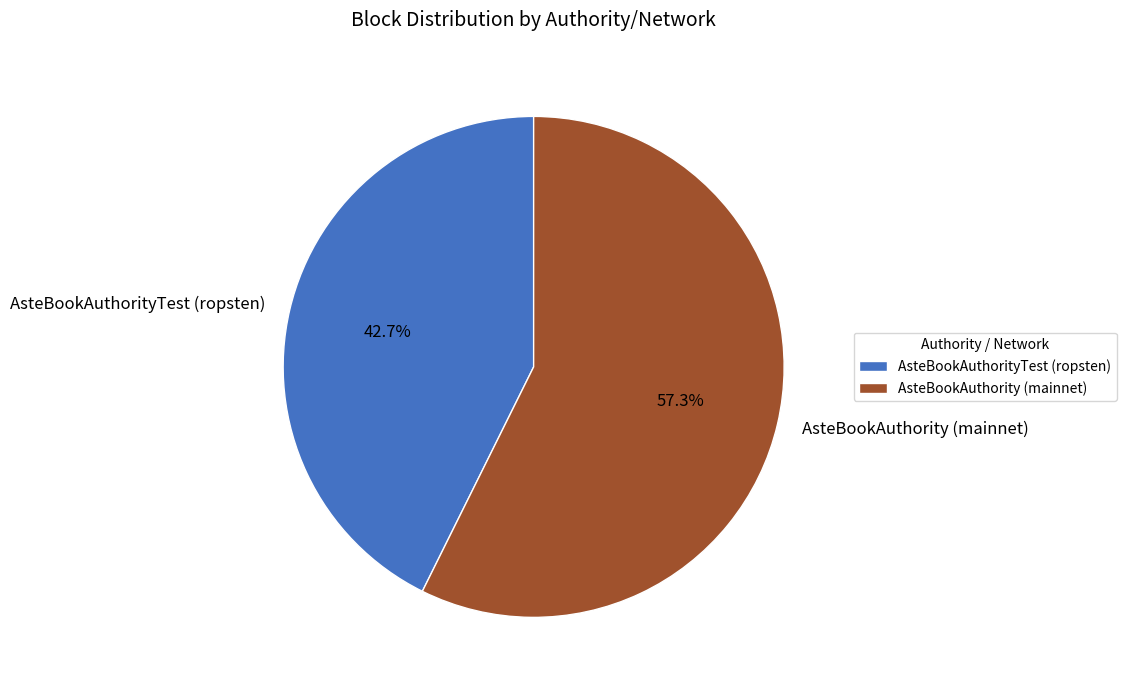

Does any single category account for the majority?

Yes